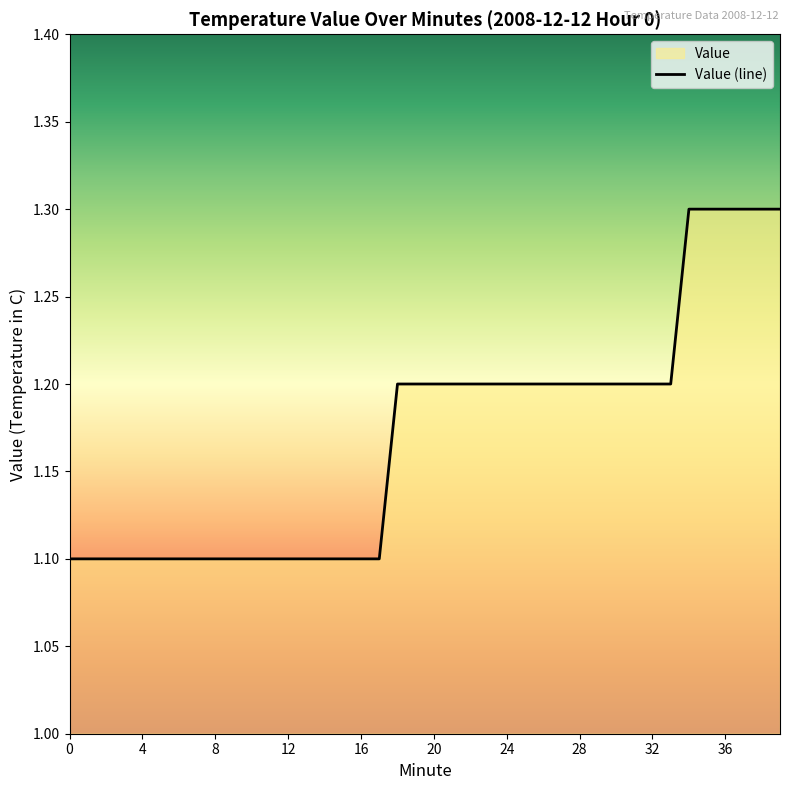

True or false: the data shows 0.3 at 7.

False